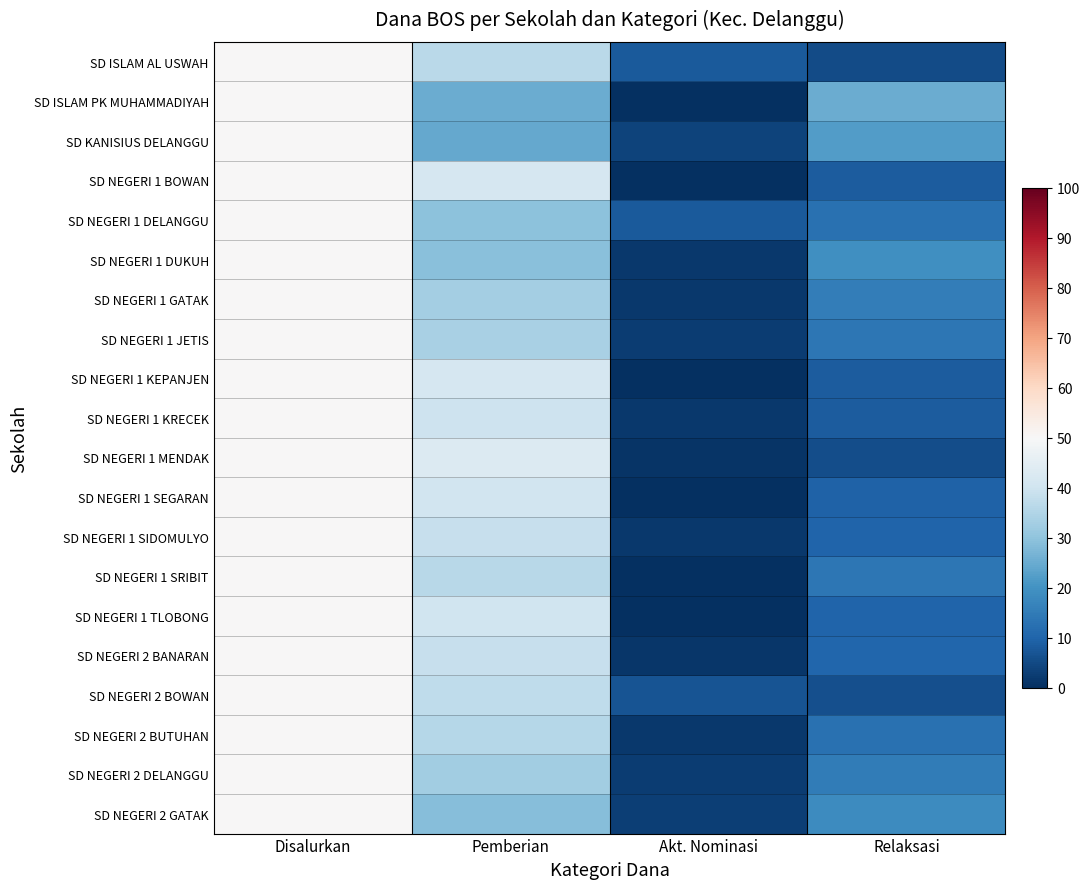

What is the total value across all series at Akt. Nominasi?

45.7